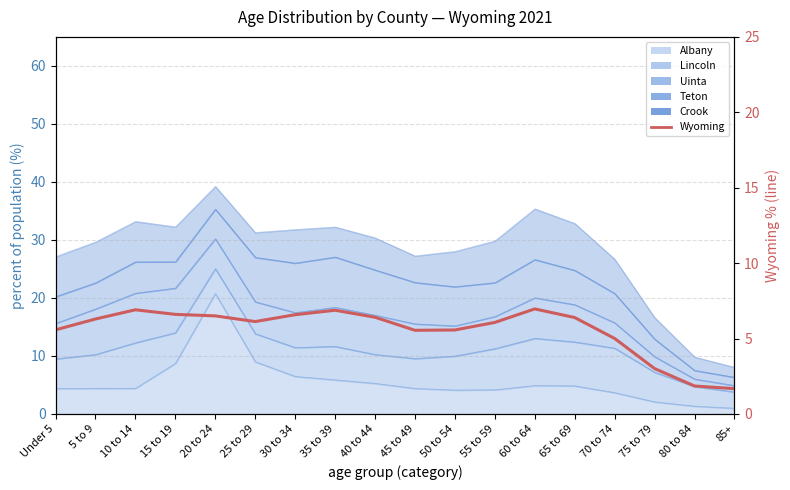

What is the label of the 3rd point from the left?

10 to 14